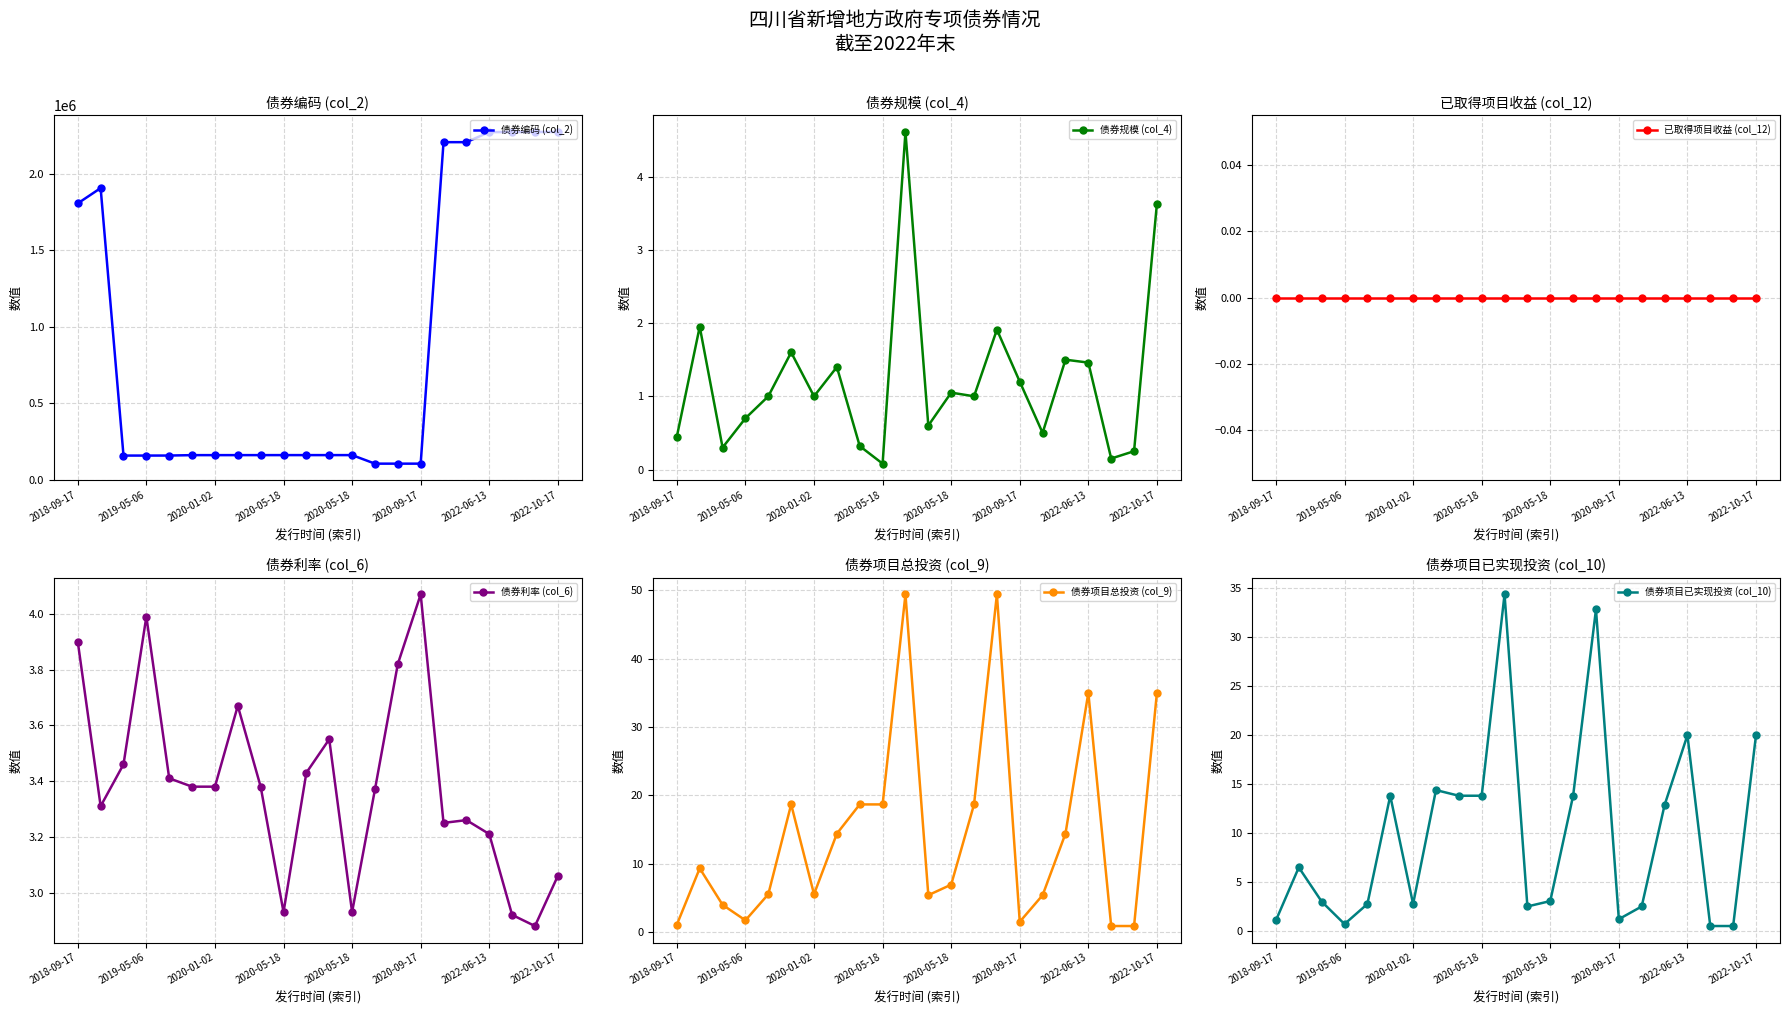

Rank the categories by 已取得项目收益 (col_12) value from highest to lowest.

2018-09-17, 2019-05-06, 2020-01-02, 2020-05-18, 2020-05-18, 2020-09-17, 2022-06-13, 2022-10-17, 8, 9, 10, 11, 12, 13, 14, 15, 16, 17, 18, 19, 20, 21